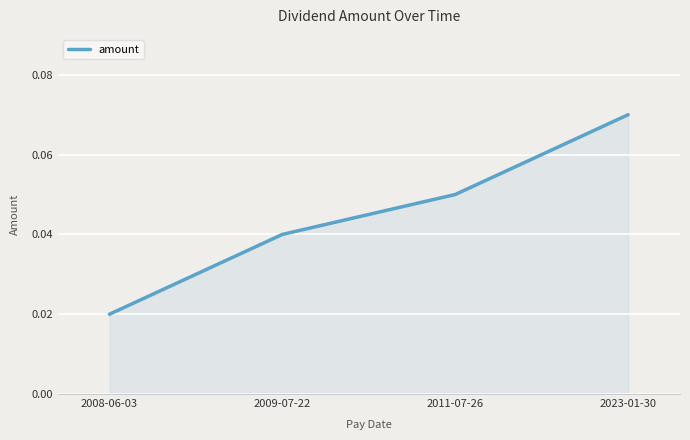

Which category has the highest value across all series?

2023-01-30